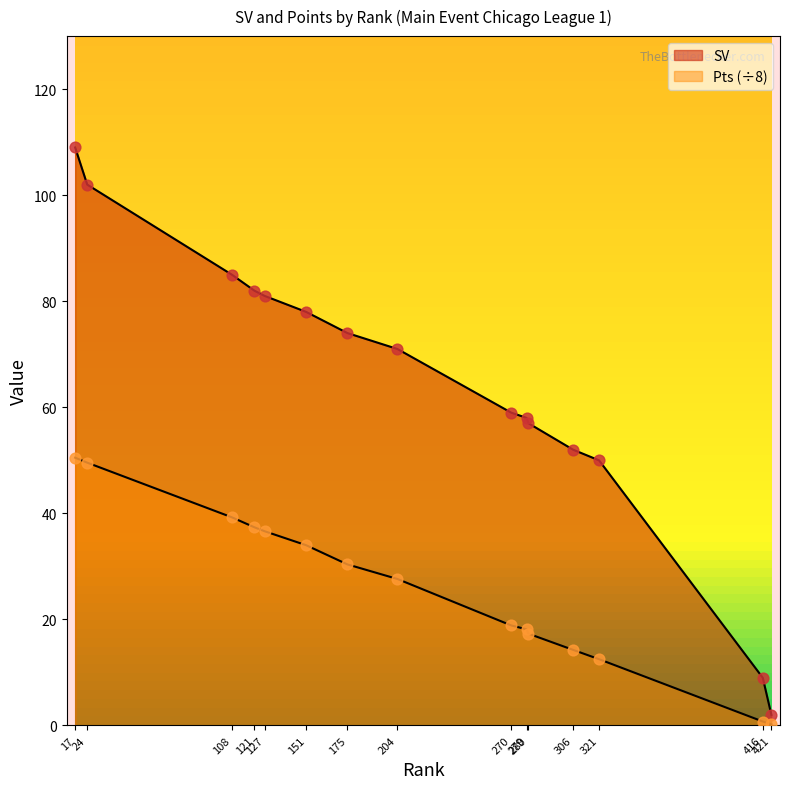

What are all the series names shown in the legend?

SV, Pts